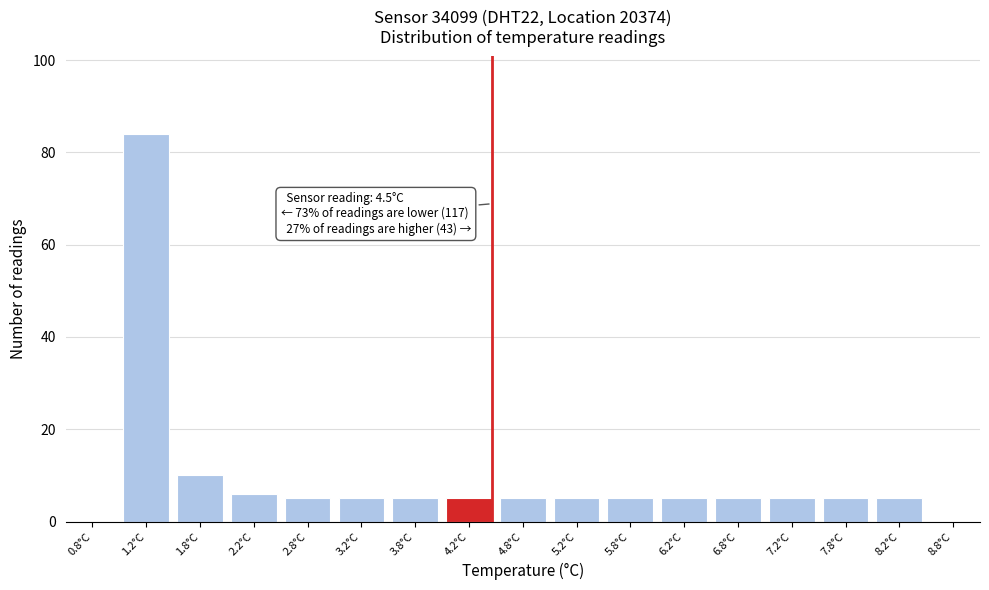

Reading left to right, extract all data points from this chart.

0.8°C=0	1.2°C=84	1.8°C=10	2.2°C=6	2.8°C=5	3.2°C=5	3.8°C=5	4.2°C=5	4.8°C=5	5.2°C=5	5.8°C=5	6.2°C=5	6.8°C=5	7.2°C=5	7.8°C=5	8.2°C=5	8.8°C=0